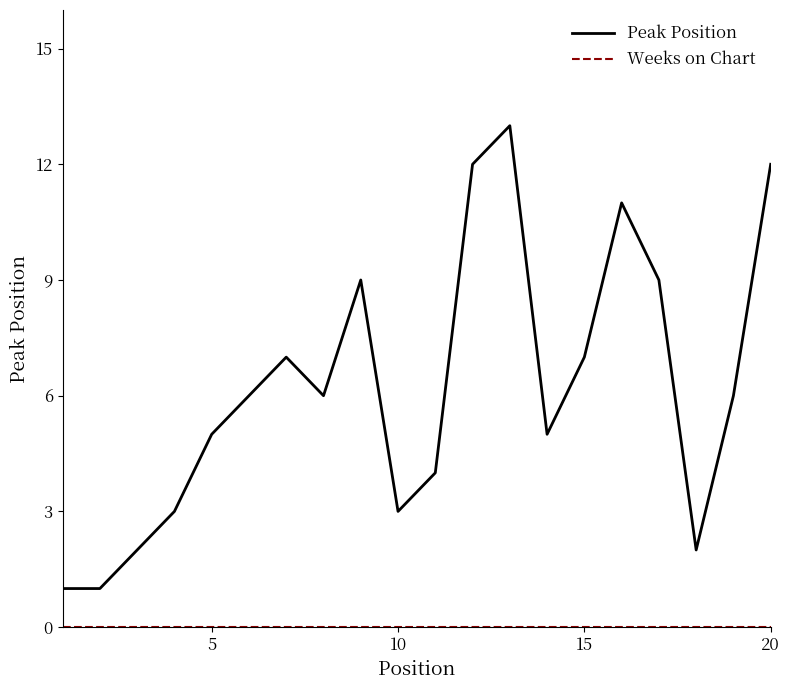

Which series has the largest range (max minus min)?

Peak Position